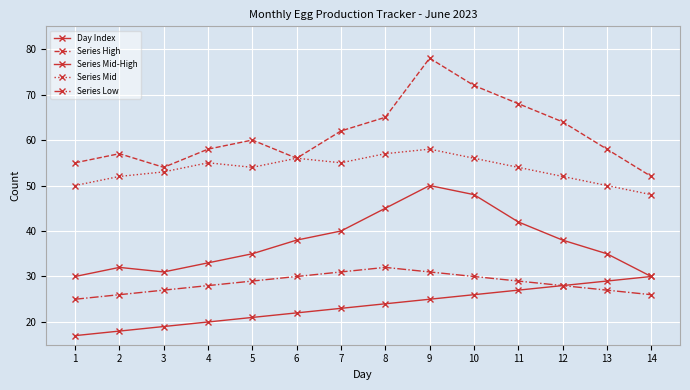

Reading left to right, transcribe all the data shown in this chart.

Day Index: 1=17	2=18	3=19	4=20	5=21	6=22	7=23	8=24	9=25	10=26	11=27	12=28	13=29	14=30
Series High: 1=55	2=57	3=54	4=58	5=60	6=56	7=62	8=65	9=78	10=72	11=68	12=64	13=58	14=52
Series Mid-High: 1=30	2=32	3=31	4=33	5=35	6=38	7=40	8=45	9=50	10=48	11=42	12=38	13=35	14=30
Series Mid: 1=50	2=52	3=53	4=55	5=54	6=56	7=55	8=57	9=58	10=56	11=54	12=52	13=50	14=48
Series Low: 1=25	2=26	3=27	4=28	5=29	6=30	7=31	8=32	9=31	10=30	11=29	12=28	13=27	14=26